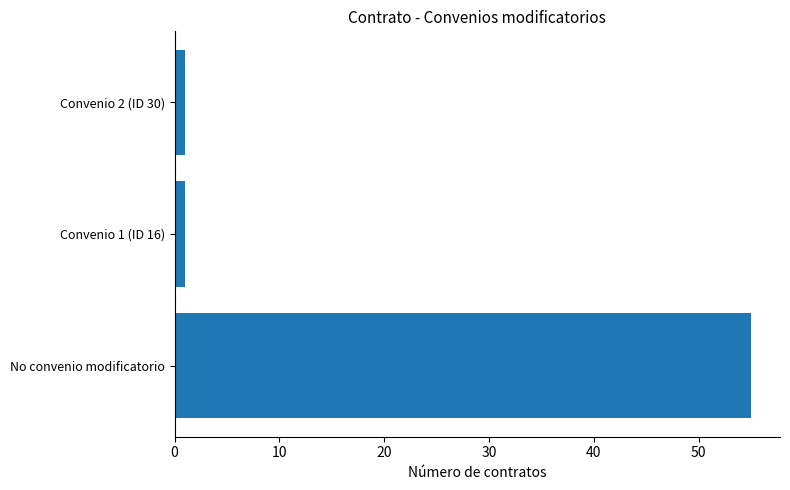

Reading bottom to top, what are all the values shown in this chart?

No convenio modificatorio=55	Convenio 1 (ID 16)=1	Convenio 2 (ID 30)=1